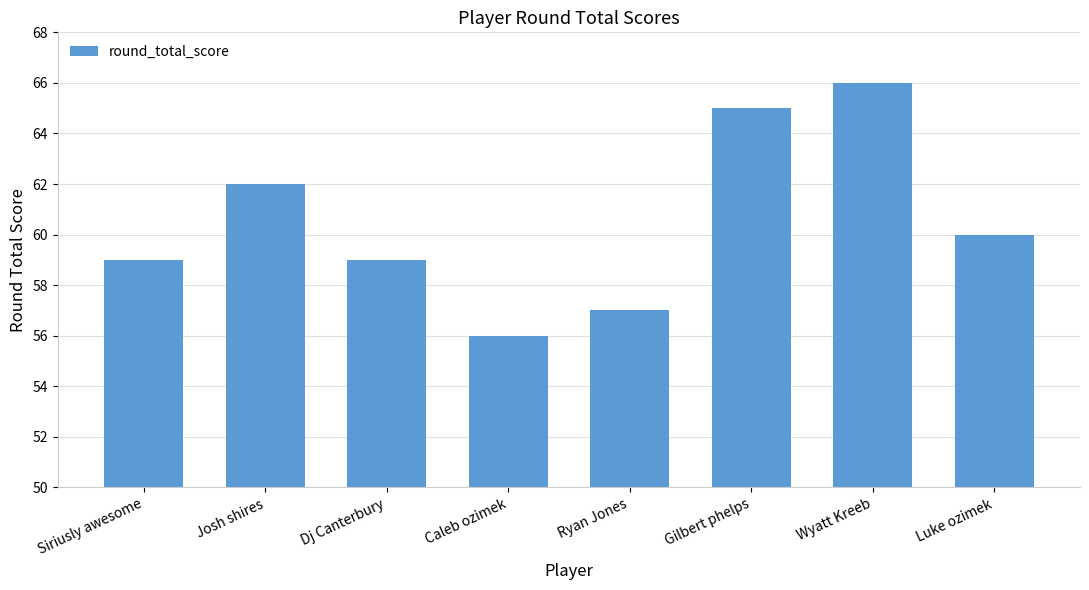

What is the difference between the values at Siriusly awesome and Wyatt Kreeb?

7